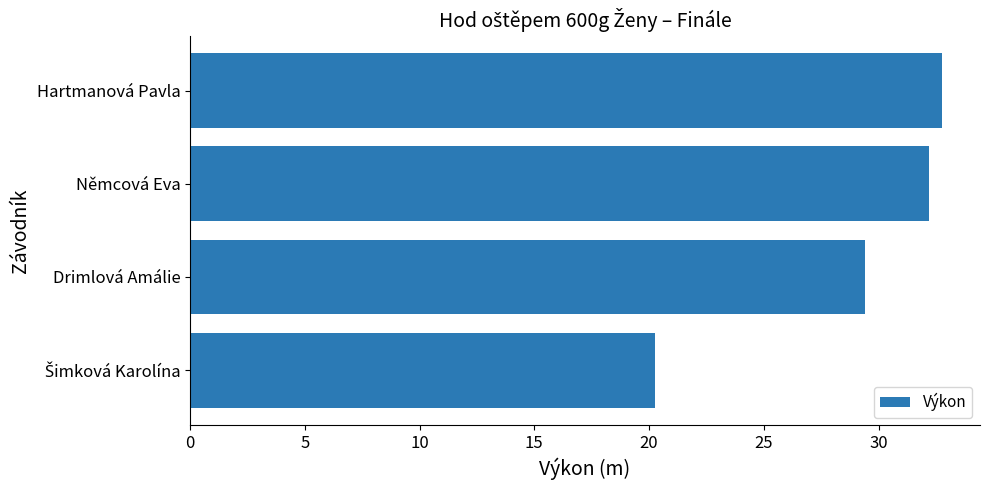

What is the greatest value displayed?

32.8